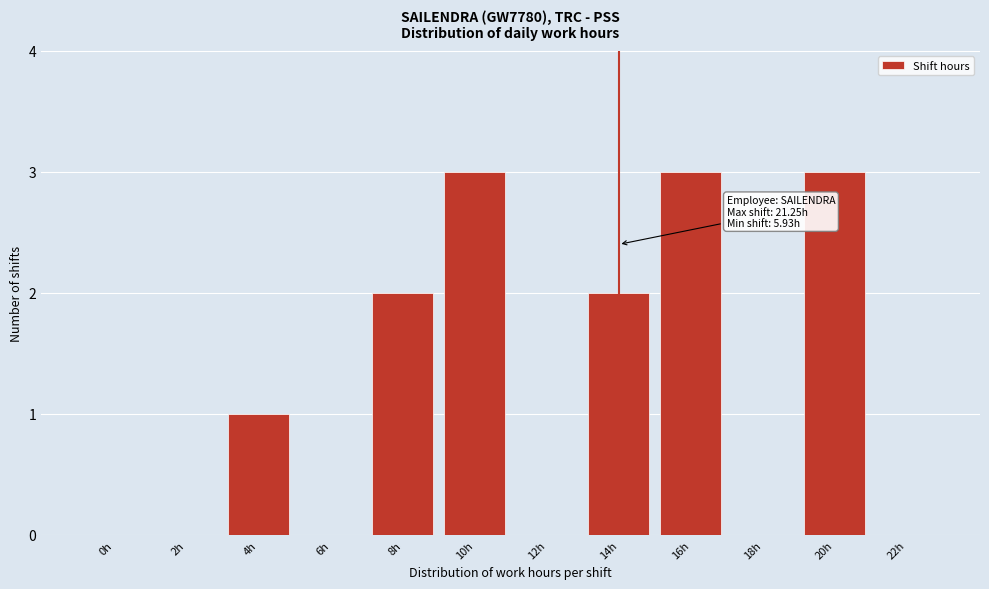

Reading left to right, list all the values displayed in this chart.

0h=0	2h=0	4h=1	6h=0	8h=2	10h=3	12h=0	14h=2	16h=3	18h=0	20h=3	22h=0